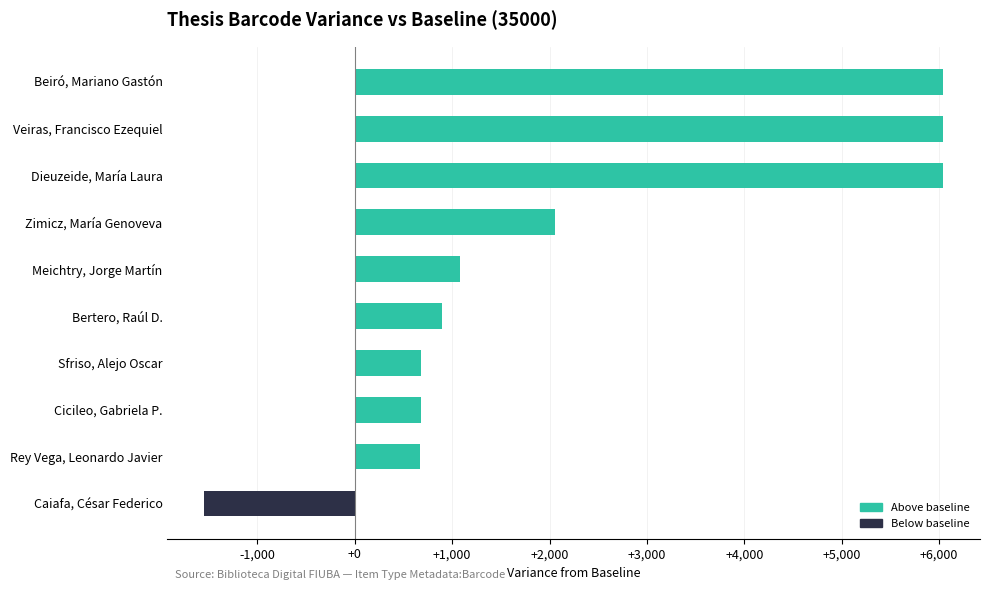

How many categories are shown in the chart?

10